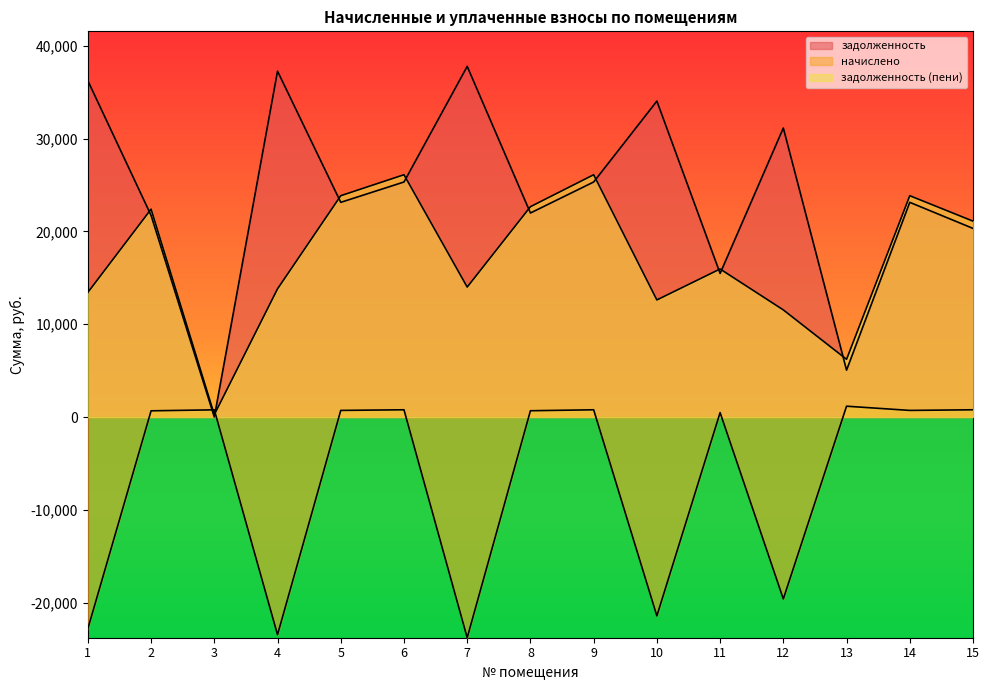

At 5, list the series in order from largest to smallest.

задолженность (пени), задолженность, начислено